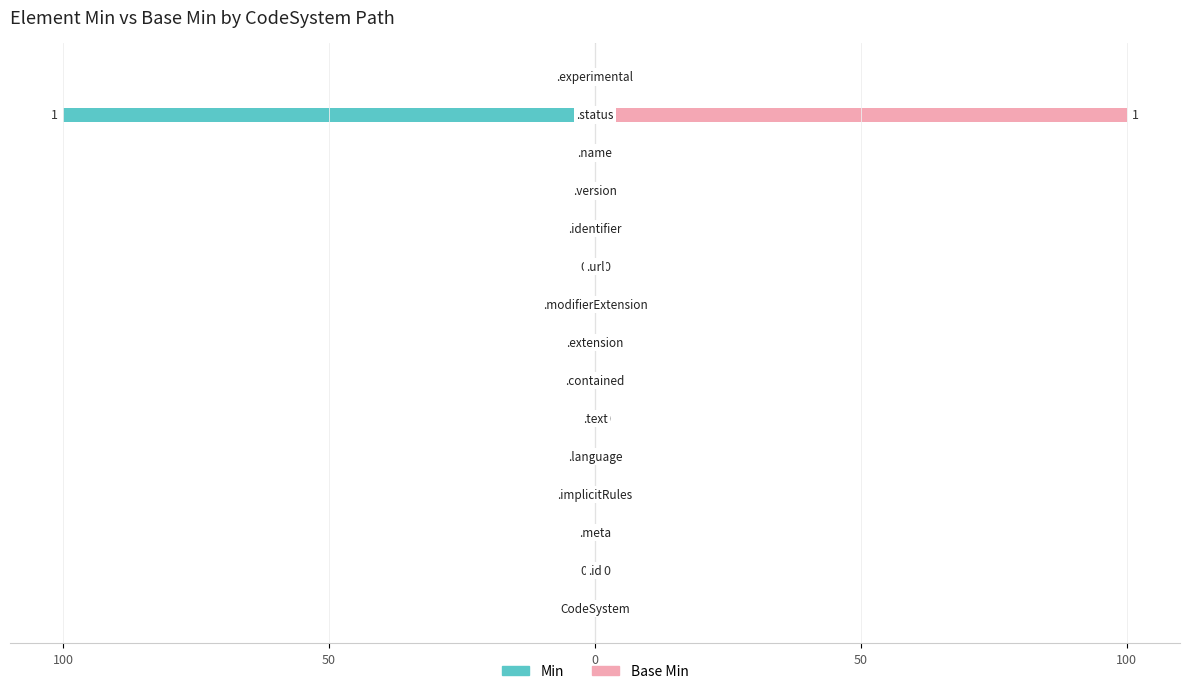

Reading left to right, list all the values displayed in this chart.

Min: 0	0	0	0	0	0	0	0	0	0	0	0	0	1	0
Base Min: 0	0	0	0	0	0	0	0	0	0	0	0	0	1	0